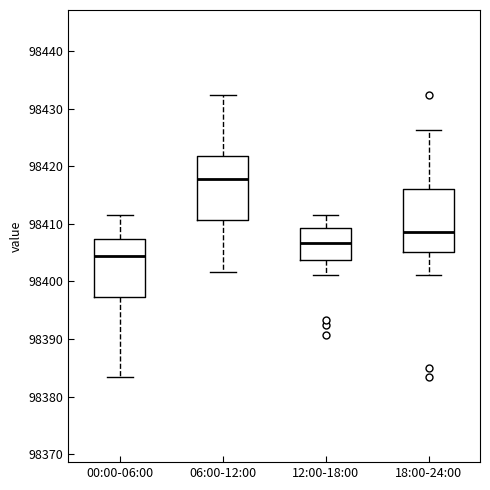

Reading left to right, read every box against the y-axis: the position of its median line, the range the box covers, and the ends of its whiskers. The values are not printed on the chart, so give them approximately, as read against the axis.

00:00-06:00: median 98405, box 98397 to 98407, whiskers 98383 to 98412
06:00-12:00: median 98418, box 98411 to 98422, whiskers 98402 to 98432
12:00-18:00: median 98407, box 98404 to 98409, whiskers 98401 to 98412
18:00-24:00: median 98409, box 98405 to 98416, whiskers 98401 to 98426